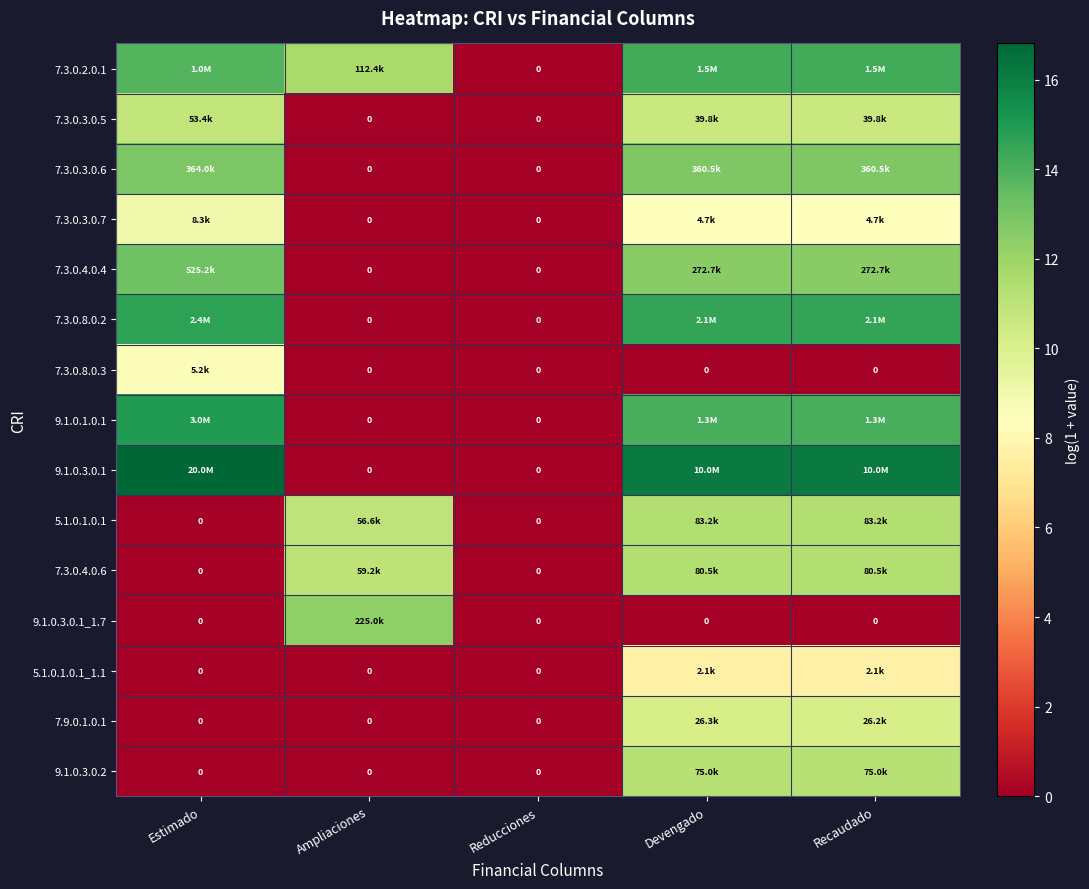

At which category is the sum across all series the highest?

Devengado